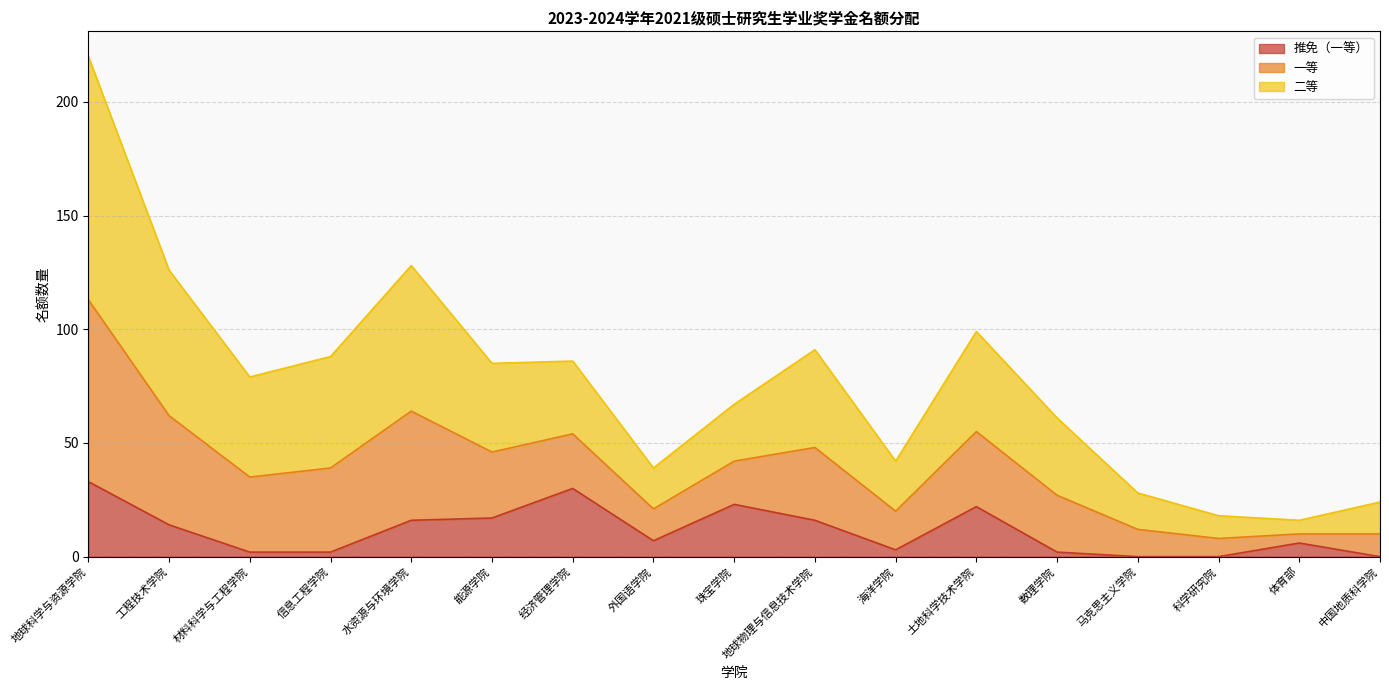

At which category is the sum across all series the highest?

地球科学与资源学院